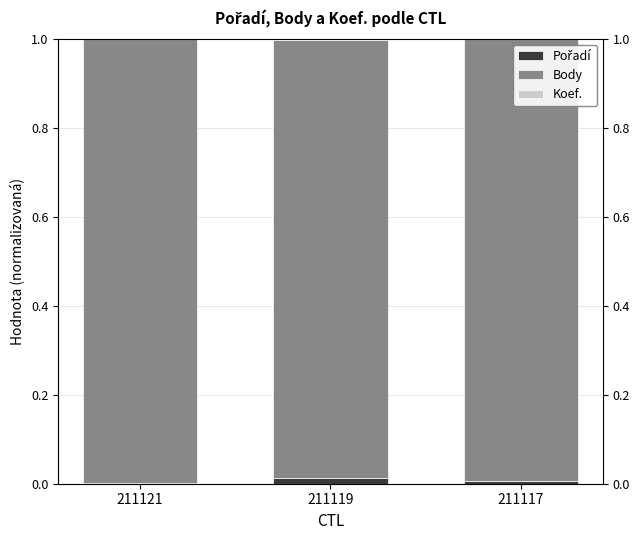

Reading right to left, list all the values displayed in this chart.

Pořadí: 0.0	0.0	0.0
Body: 1.0	1.0	1.0
Koef.: 0.0	0.0	0.0